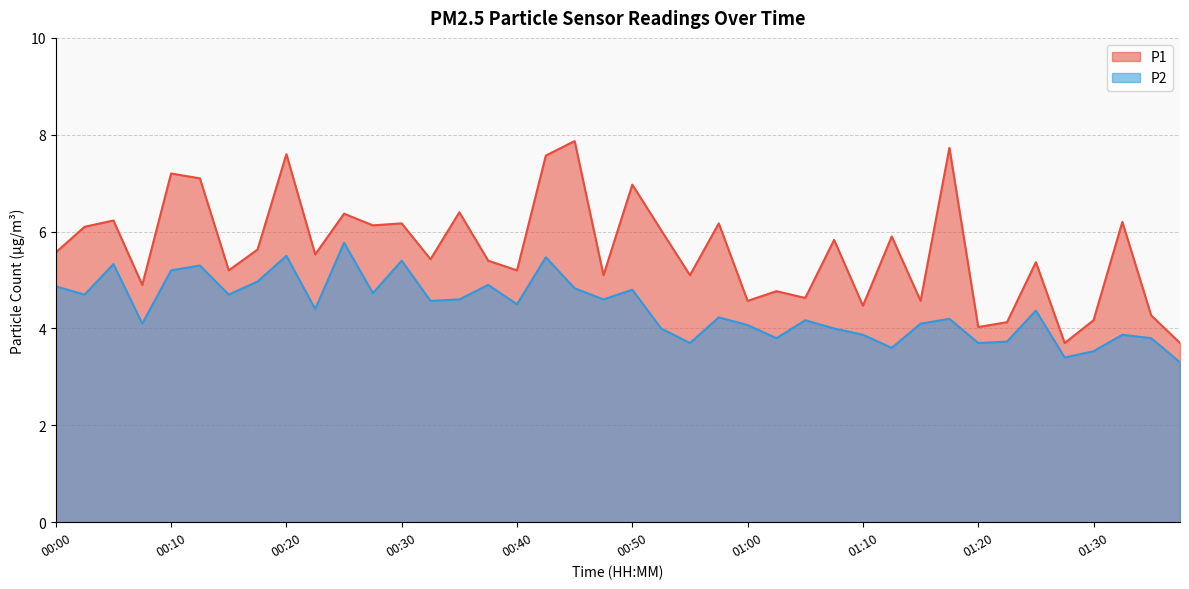

At which category does P2 reach its first local peak?

00:05